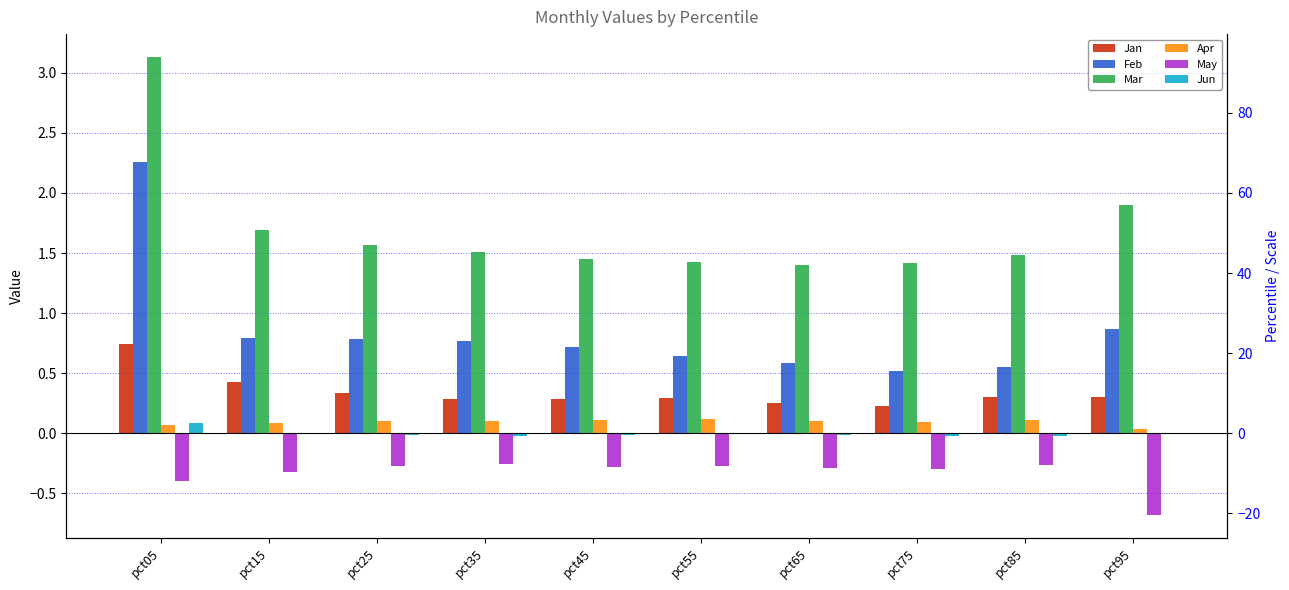

Which label corresponds to the smallest value in the chart?

pct95